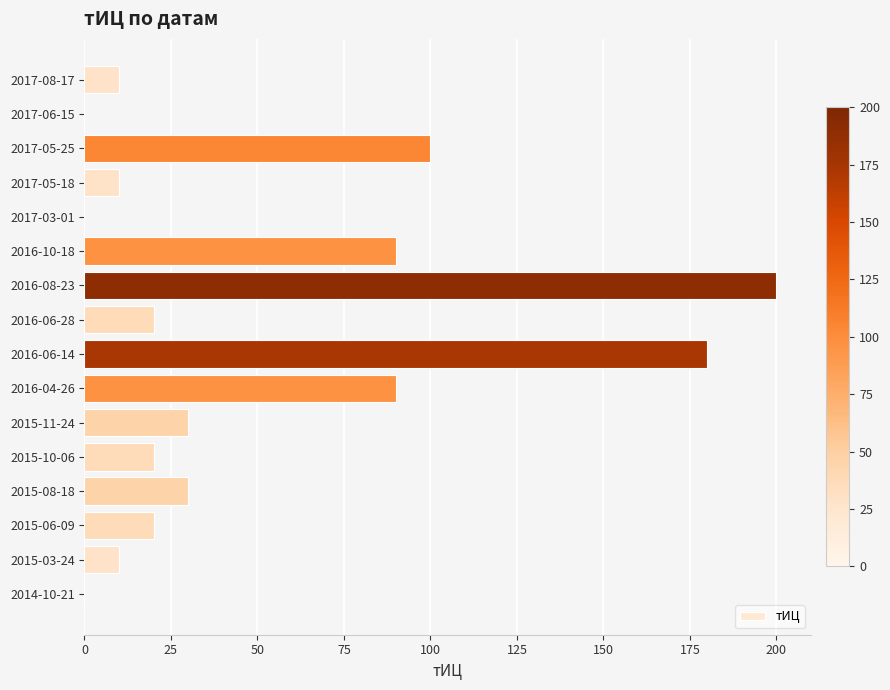

What is the maximum value shown in the chart?

200